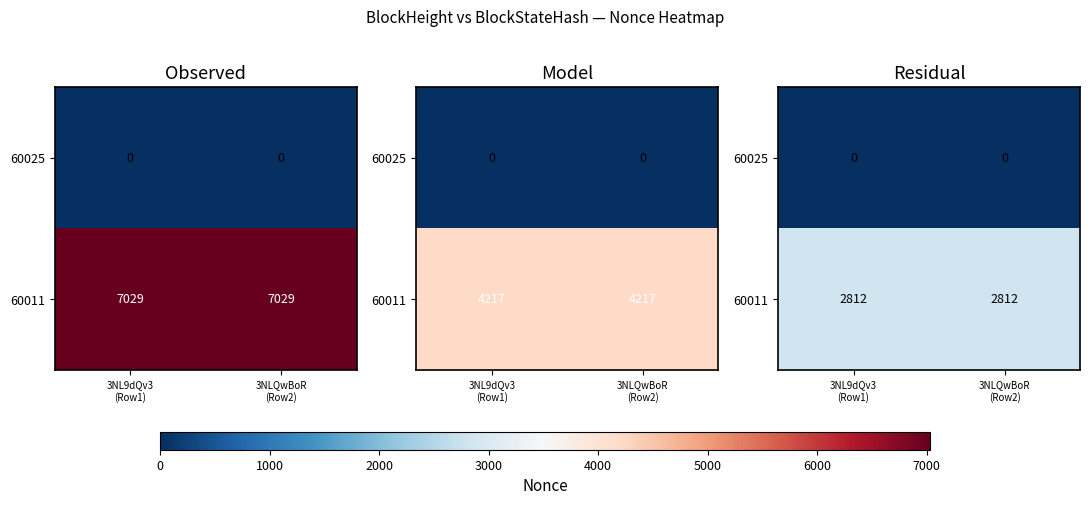

Which has a higher value, 3NL9dQv3
(Row1) or 3NLQwBoR
(Row2)?

3NL9dQv3
(Row1)